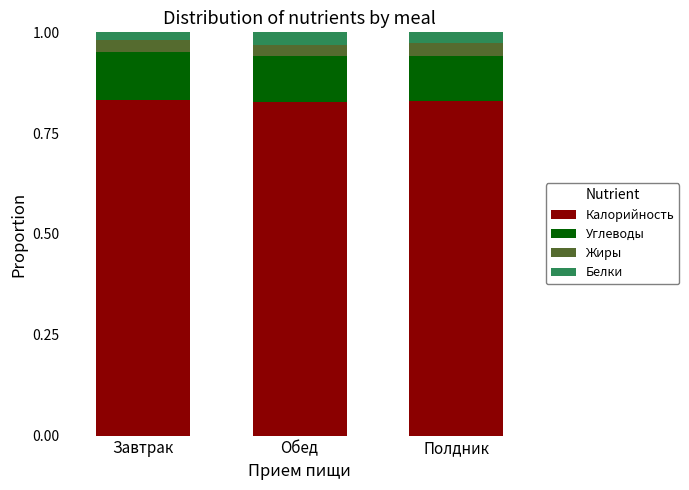

What is the total value across all series at Обед?

1.0